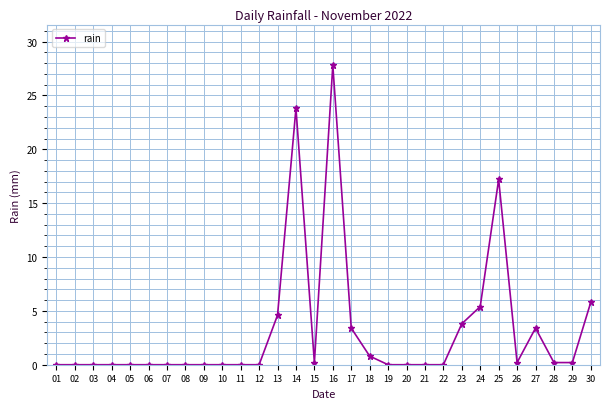

What is the maximum value shown in the chart?

27.8